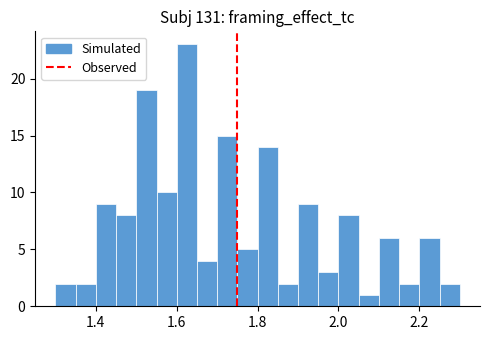

Around what value on the x-axis is the tallest bar? Give the approximate position of its centre, as read against the axis.

1.62